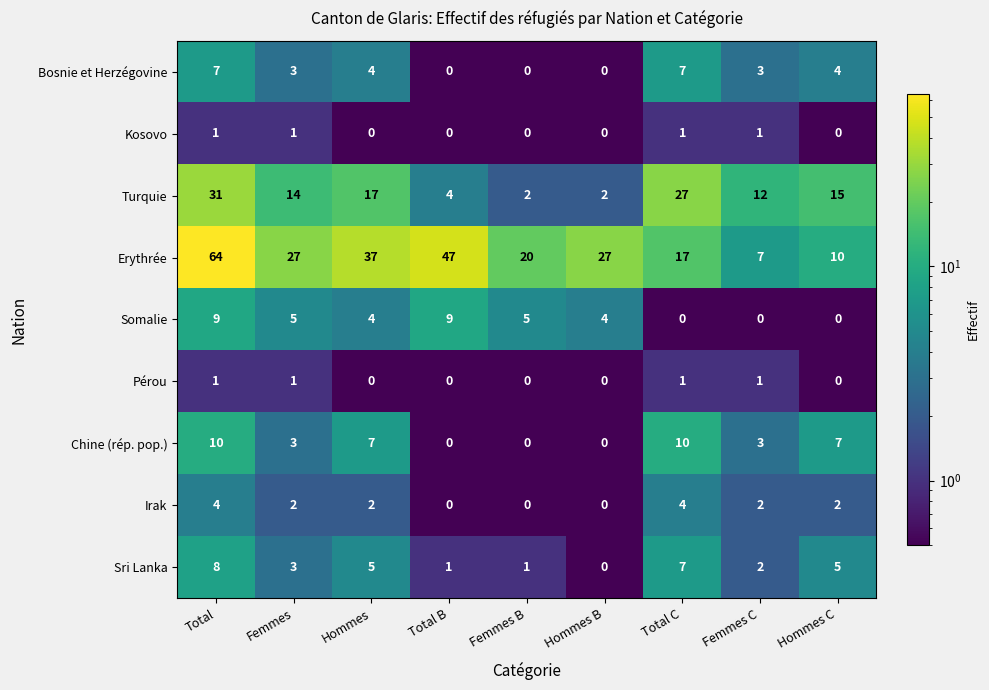

At which category is the sum across all series the highest?

Total